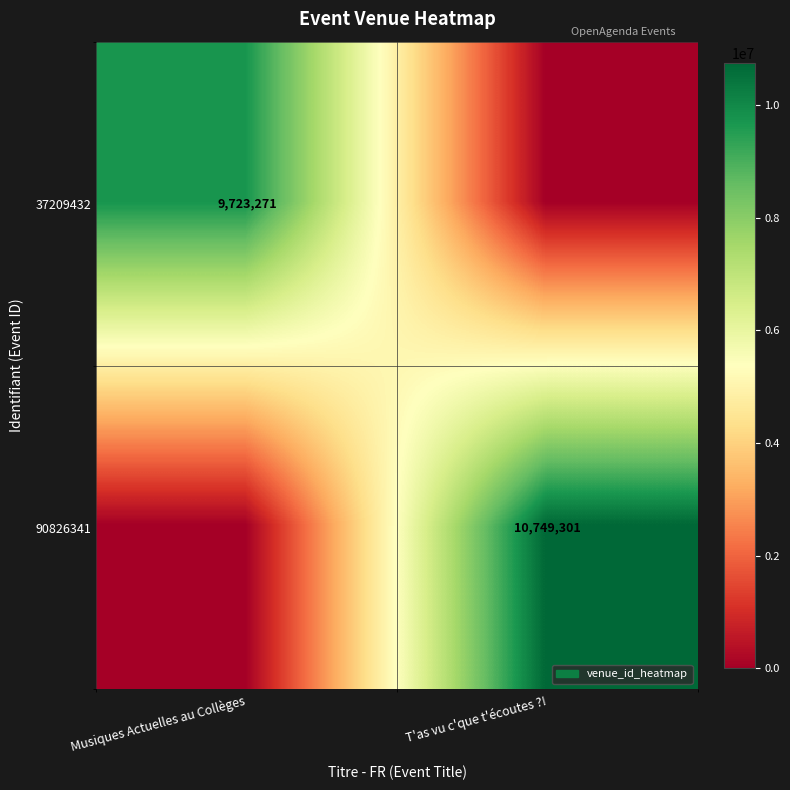

At how many categories does at least one series exceed 7763438?

2